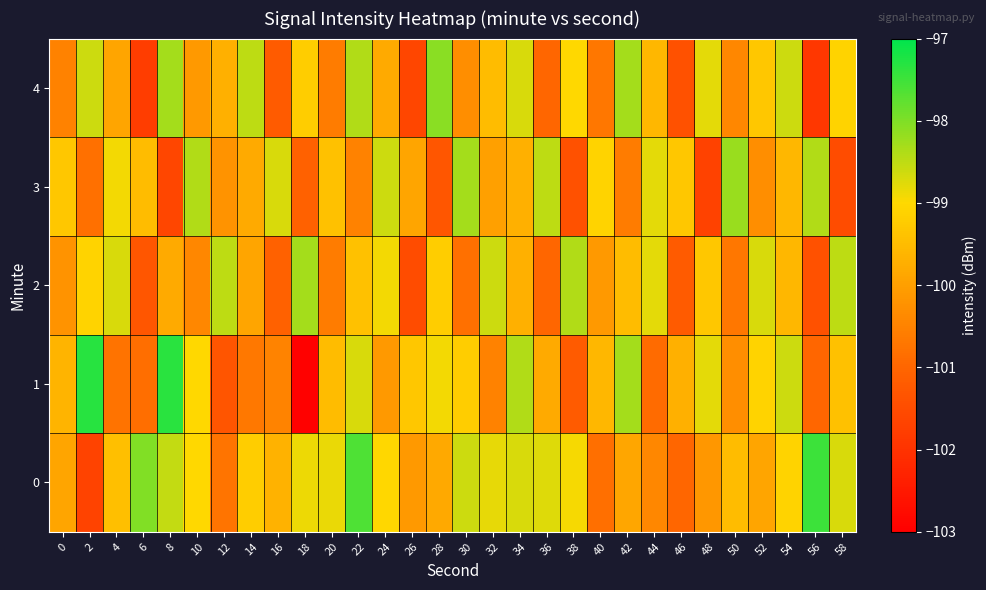

At which category is the sum across all series the highest?

22